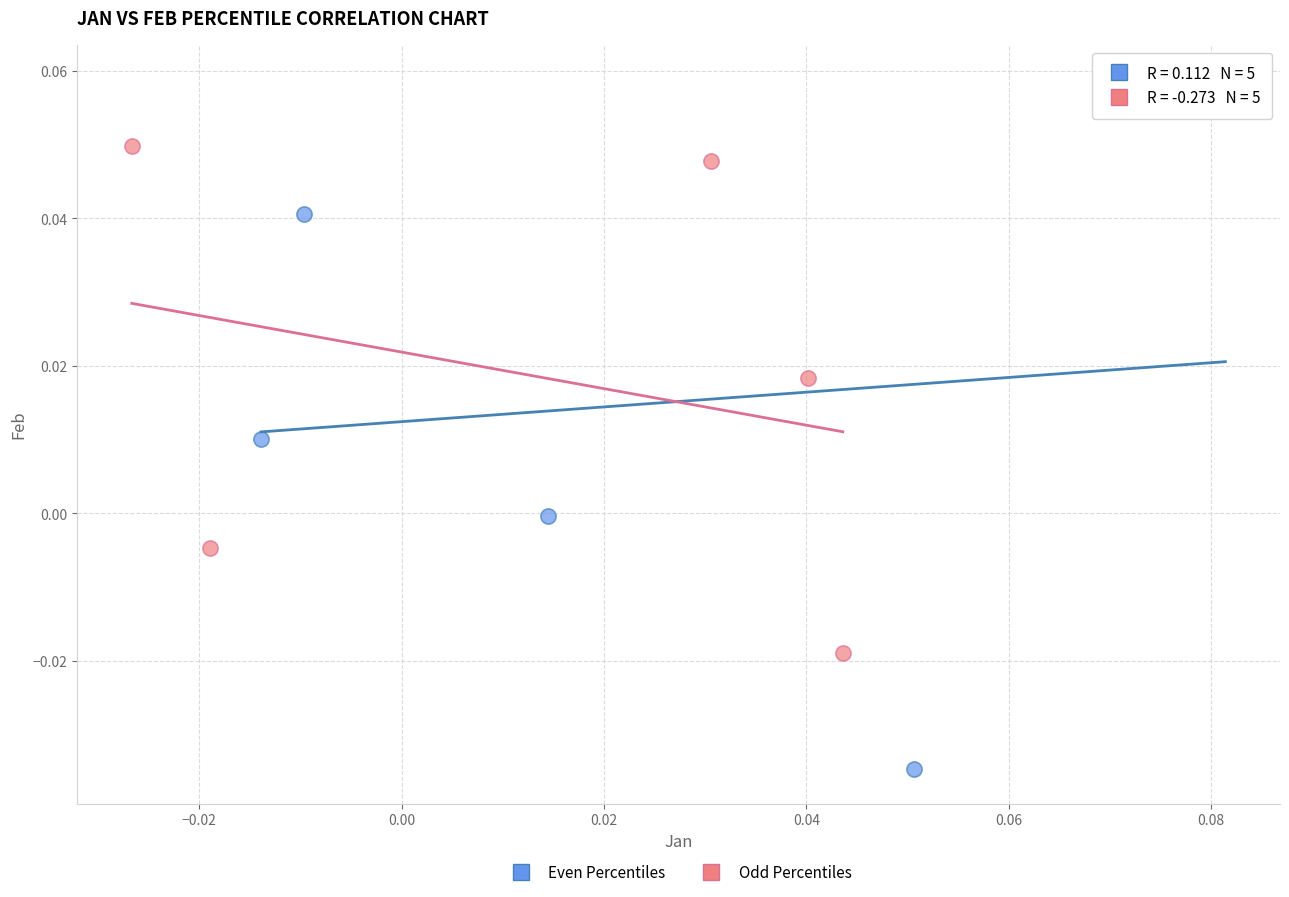

Which series has the widest spread of Y values?

Even Percentiles